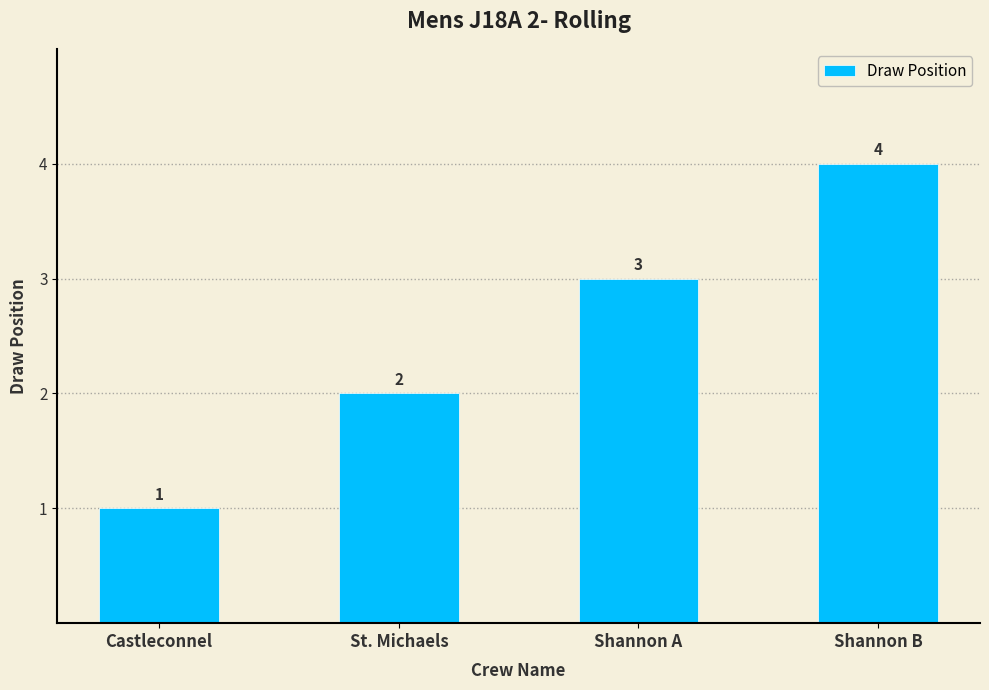

The value at Shannon A is 3. True or false?

True